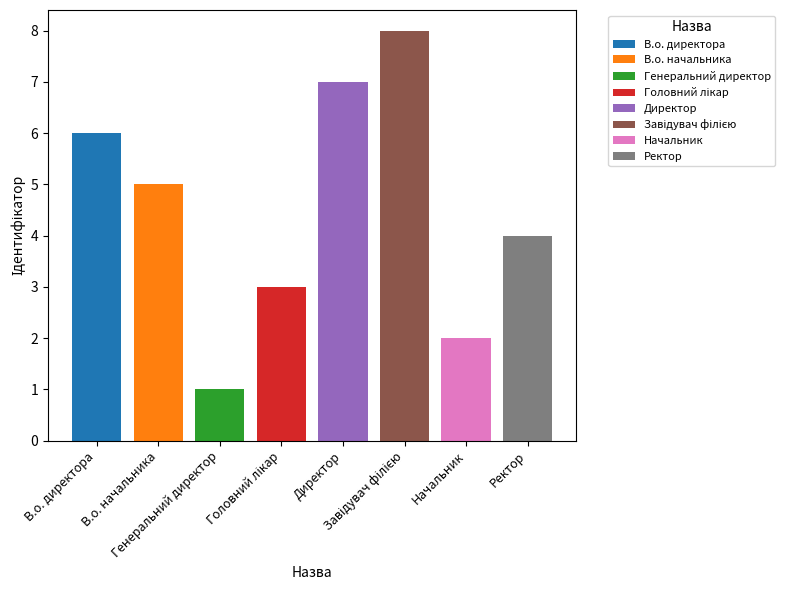

What is the ratio of the value at Завідувач філією to the value at В.о. начальника?

1.6